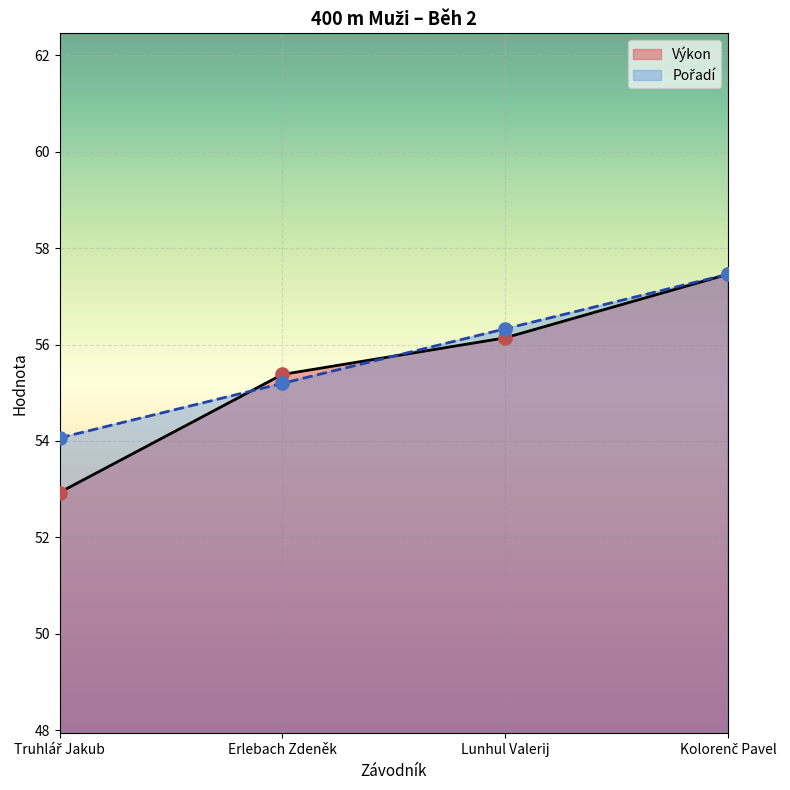

What are all the series names shown in the legend?

Pořadí, Výkon